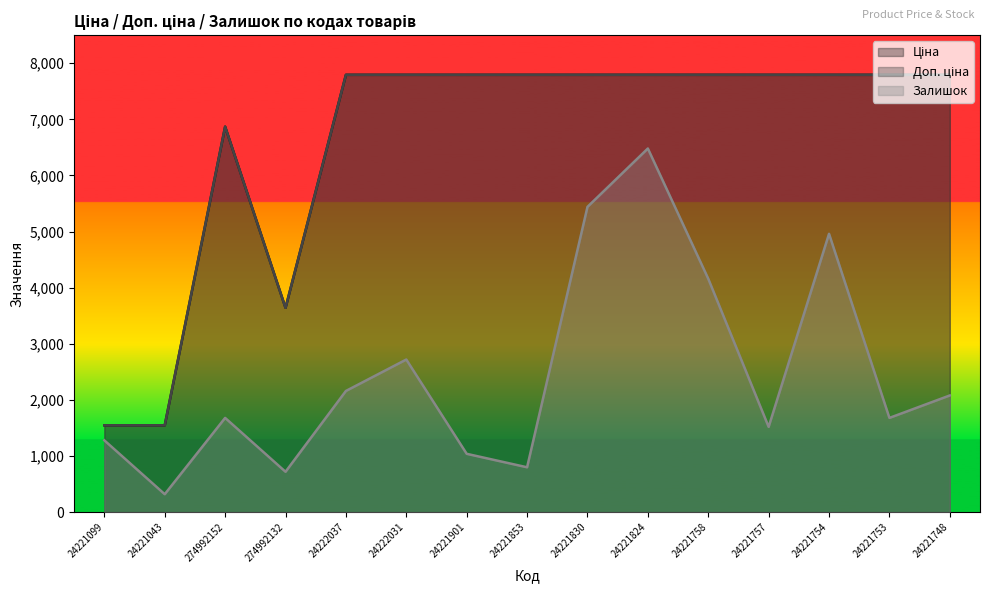

Where is the first local maximum for Залишок?

274992152